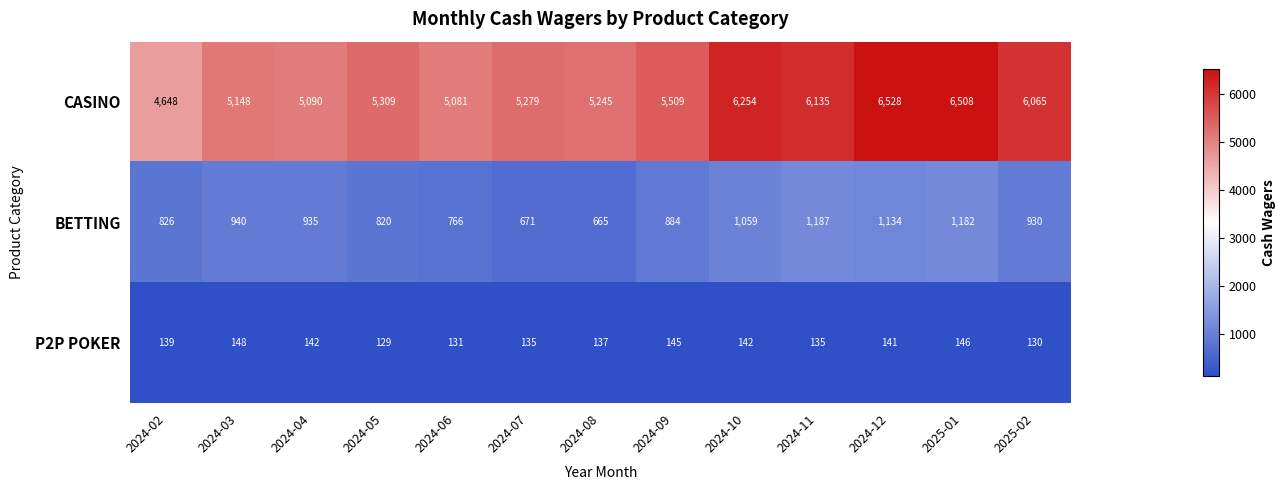

Read the CASINO value at 2025-01, to the nearest 50.

6500